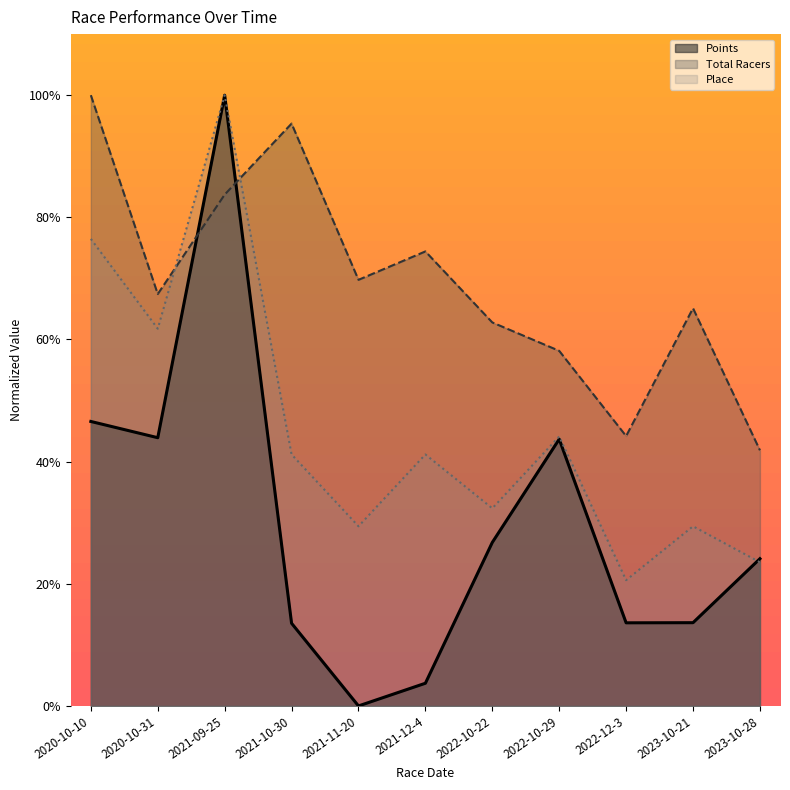

Which series has the widest spread of values?

Points